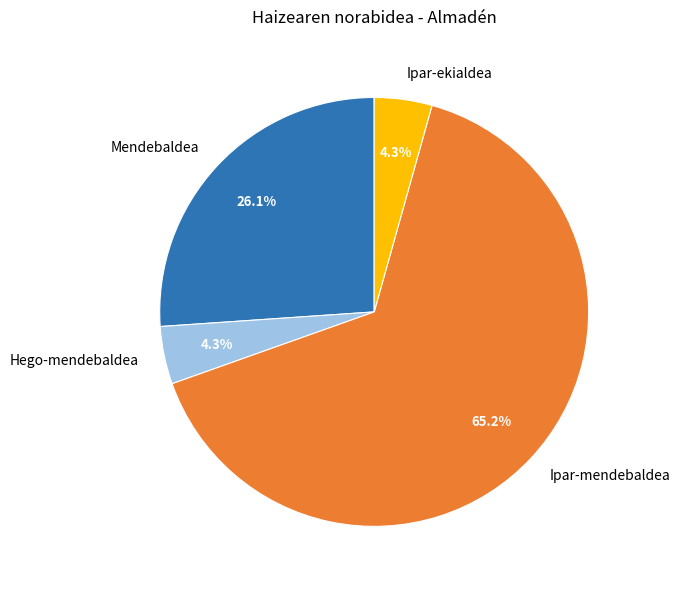

To the nearest percent, what percentage of the pie is Ipar-mendebaldea?

65%